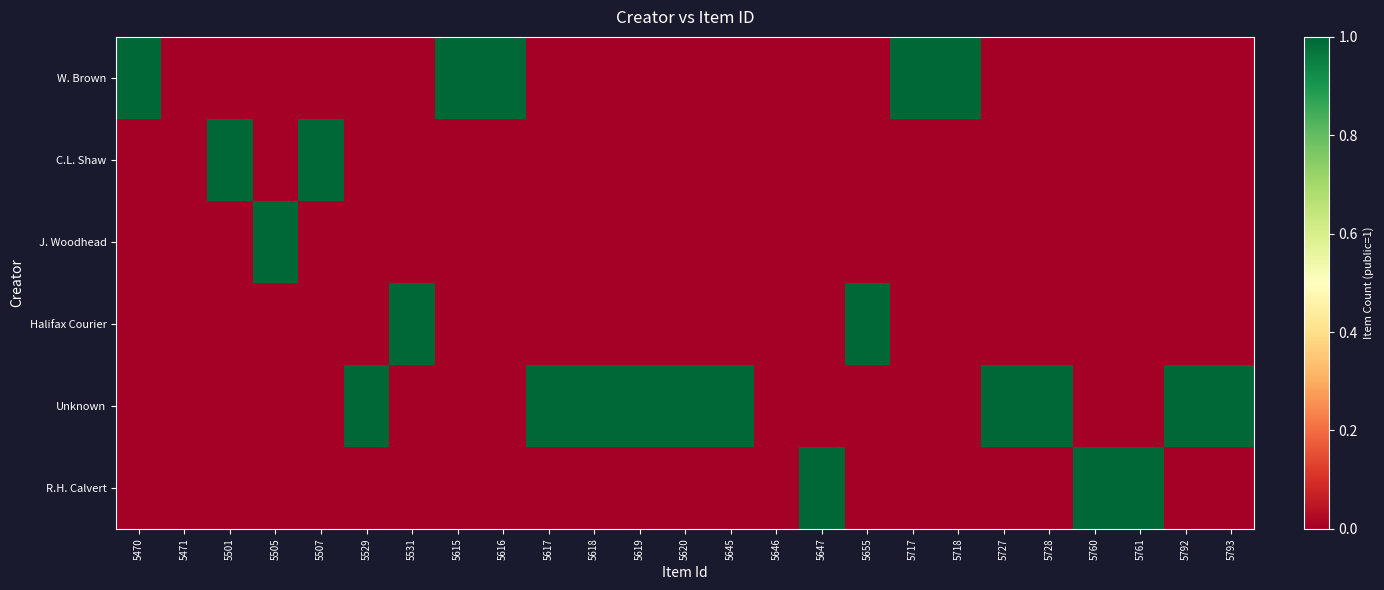

Between 5507 and 5793, which series saw the biggest shift?

C.L. Shaw